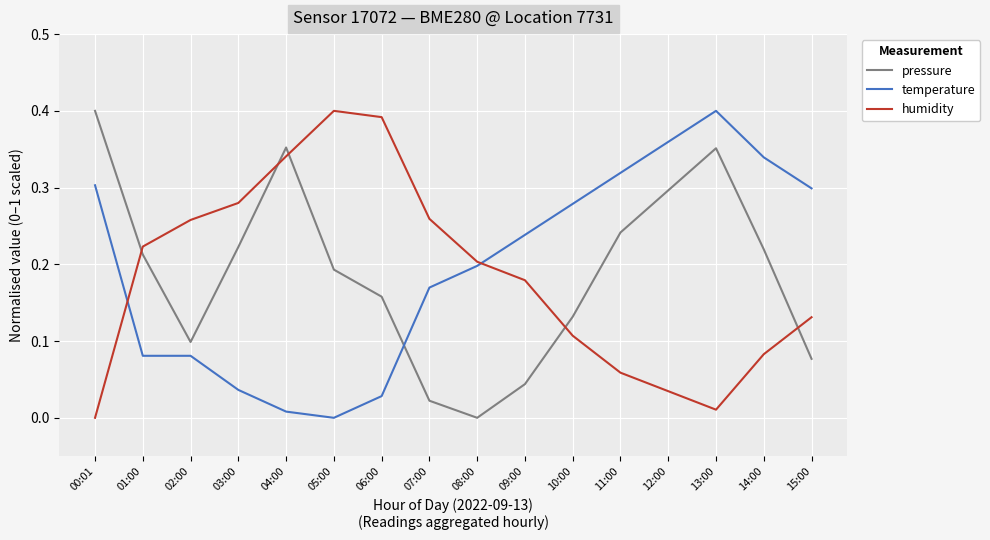

Which series ends up on top after the final intersection of pressure and temperature?

temperature